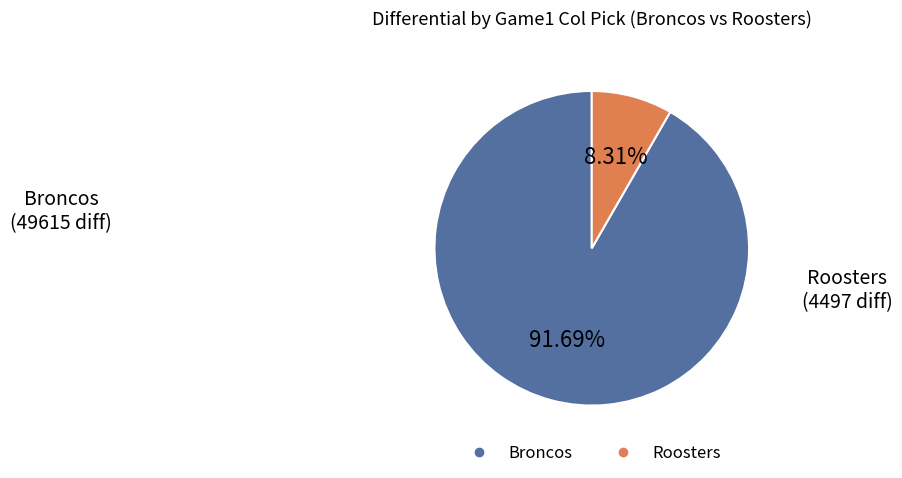

Does any single category account for the majority?

Yes